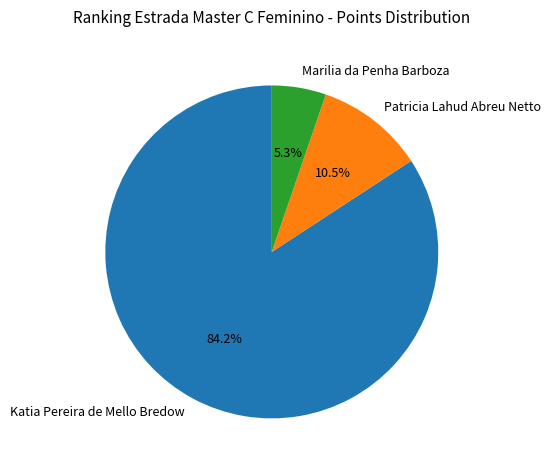

What is the majority slice?

Katia Pereira de Mello Bredow